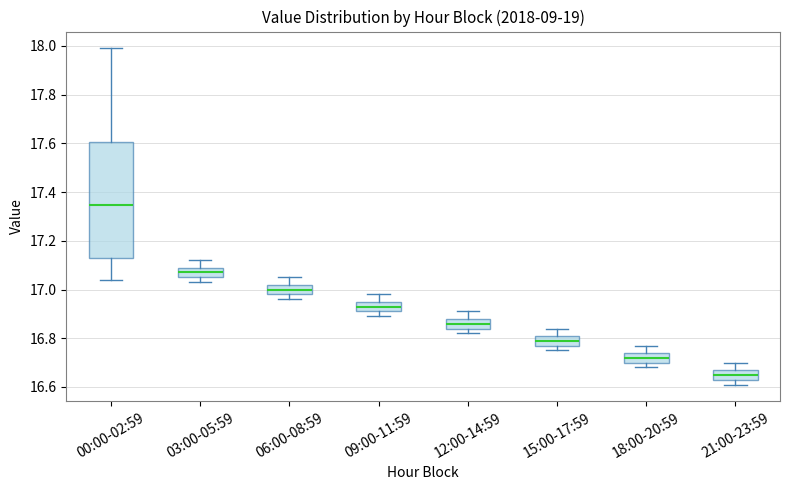

Reading left to right, read every box against the y-axis: the position of its median line, the range the box covers, and the ends of its whiskers. The values are not printed on the chart, so give them approximately, as read against the axis.

00:00-02:59: median 17.34, box 17.14 to 17.60, whiskers 17.04 to 18.00
03:00-05:59: median 17.08, box 17.06 to 17.10, whiskers 17.04 to 17.12
06:00-08:59: median 17.00, box 16.98 to 17.02, whiskers 16.96 to 17.06
09:00-11:59: median 16.94, box 16.92 to 16.96, whiskers 16.90 to 16.98
12:00-14:59: median 16.86, box 16.84 to 16.88, whiskers 16.82 to 16.92
15:00-17:59: median 16.80, box 16.78 to 16.82, whiskers 16.76 to 16.84
18:00-20:59: median 16.72, box 16.70 to 16.74, whiskers 16.68 to 16.78
21:00-23:59: median 16.66, box 16.64 to 16.68, whiskers 16.62 to 16.70